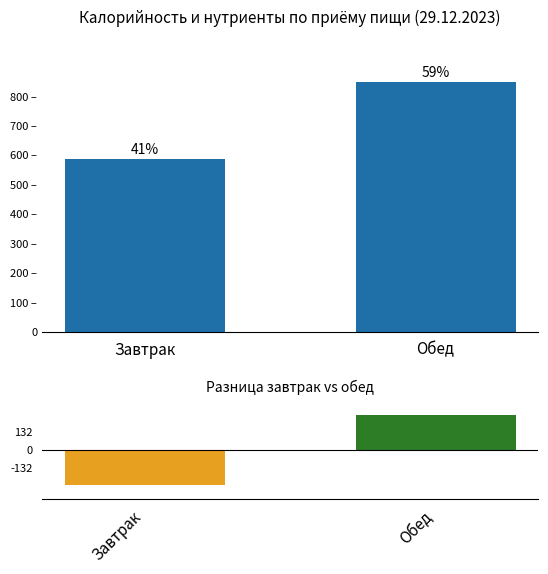

Are the bars grouped side by side (vs. stacked)?

Yes